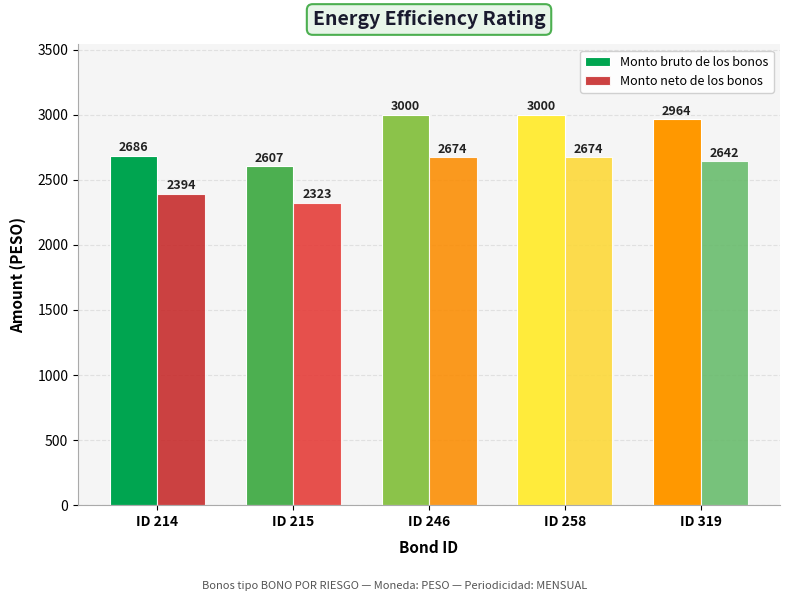

What is the difference between the maximum and minimum values in the Monto bruto de los bonos series?

392.9